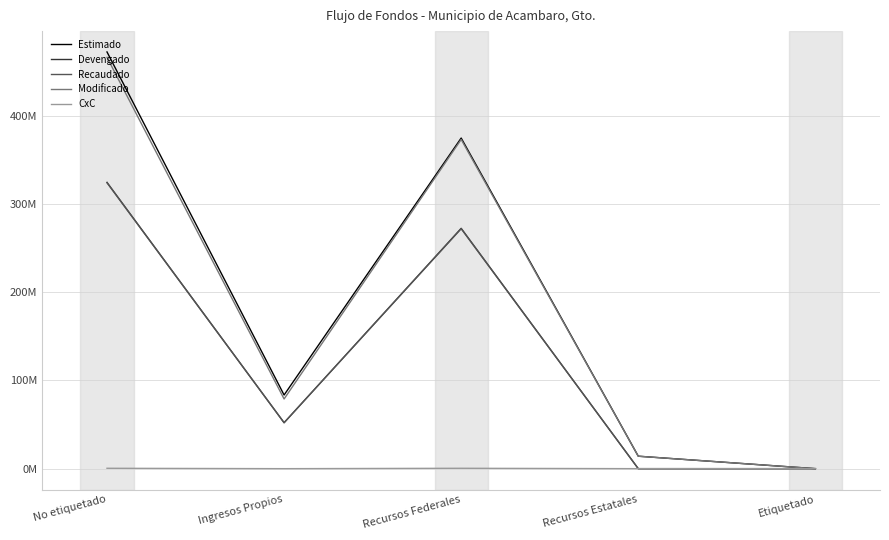

Which category has the highest value across all series?

No etiquetado